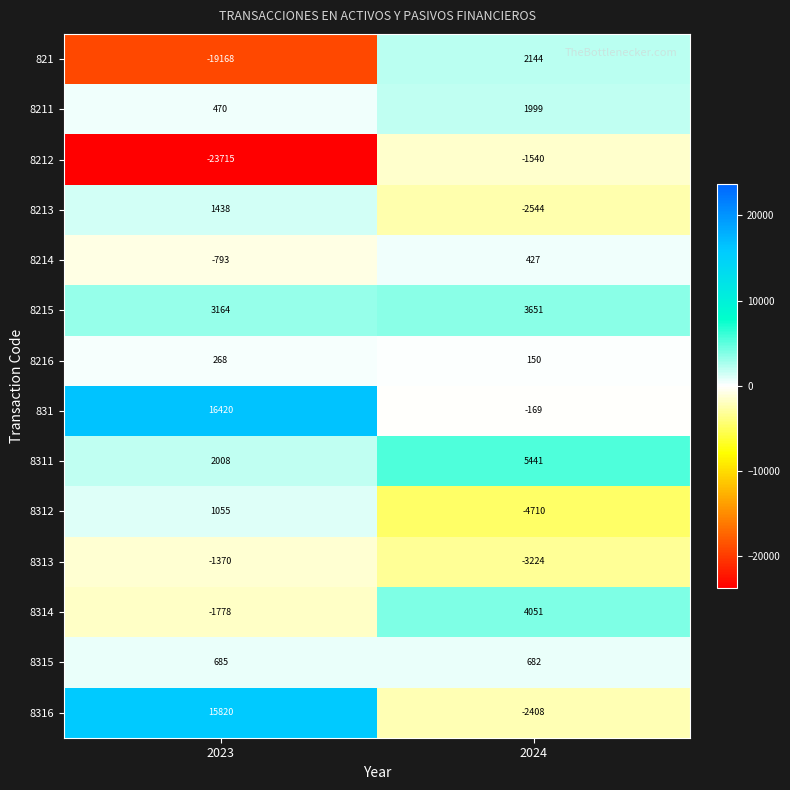

The 8216 series shows 268 at 2023. True or false?

True